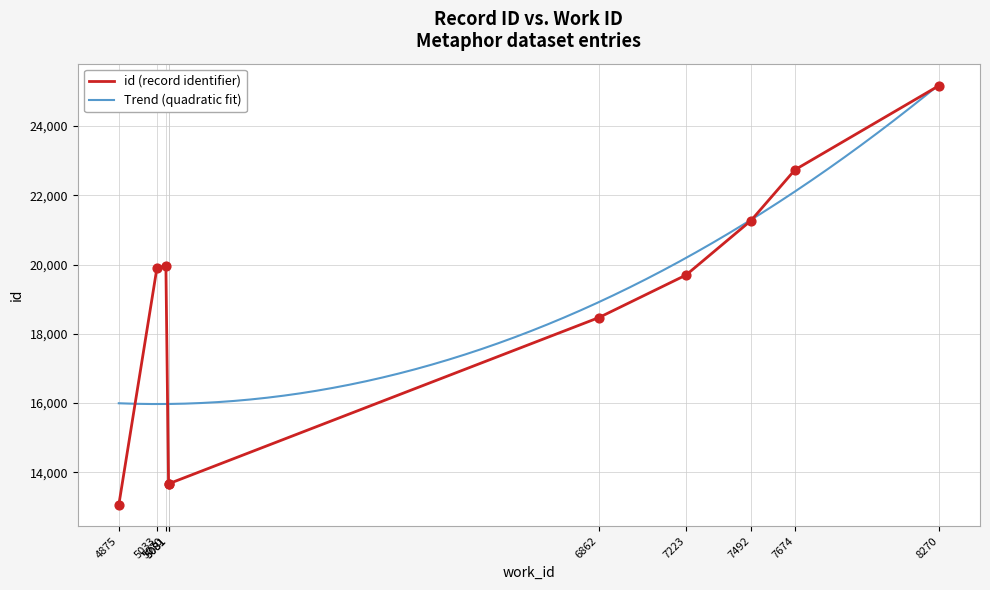

What is the change in value from 4875 to 5081?

+613